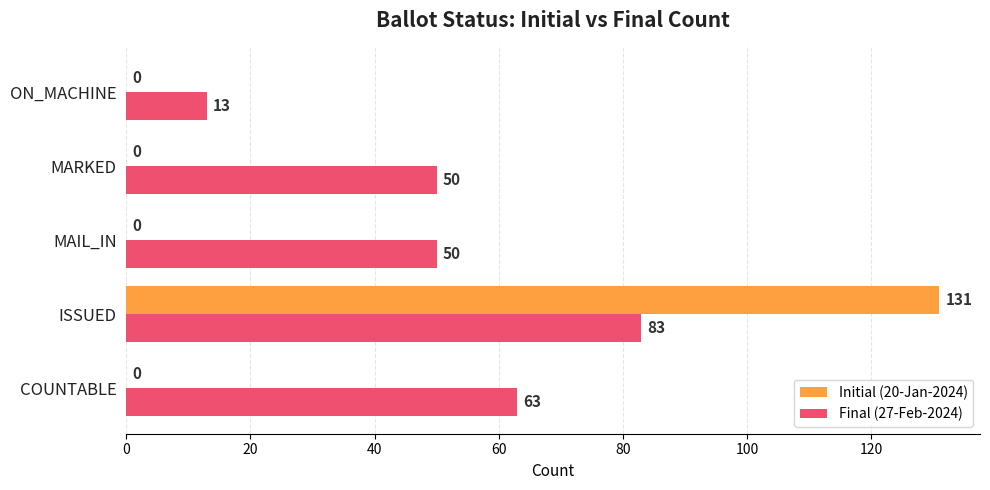

Is it true that Final (27-Feb-2024) equals 83 at ISSUED?

True